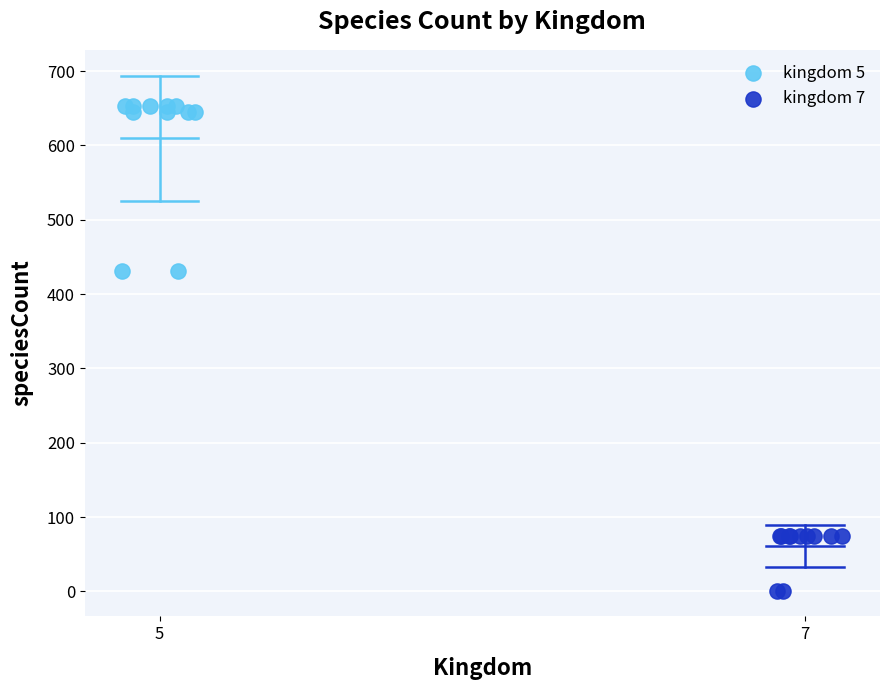

Which series reaches the minimum Y coordinate?

kingdom 7